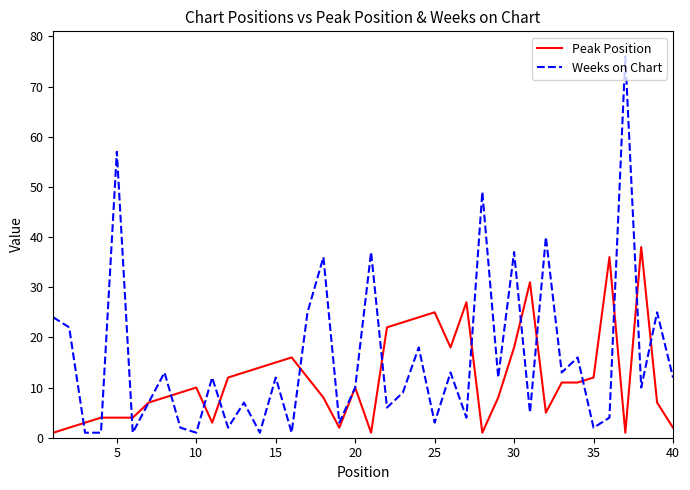

Rank the series by their average value, from lowest to highest.

Peak Position, Weeks on Chart